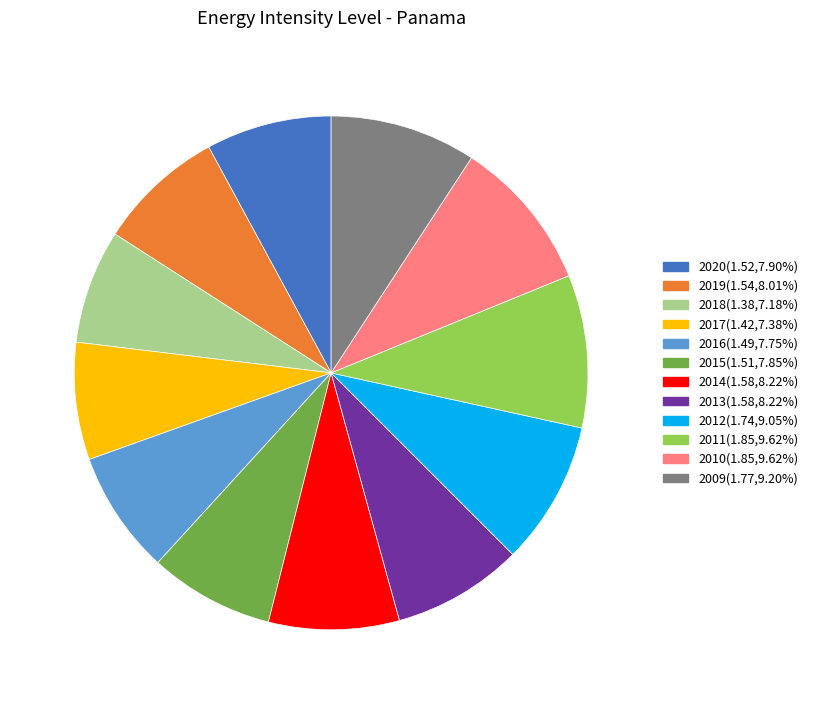

Does 2013(1.58,8.22%) represent more than half of the total?

No